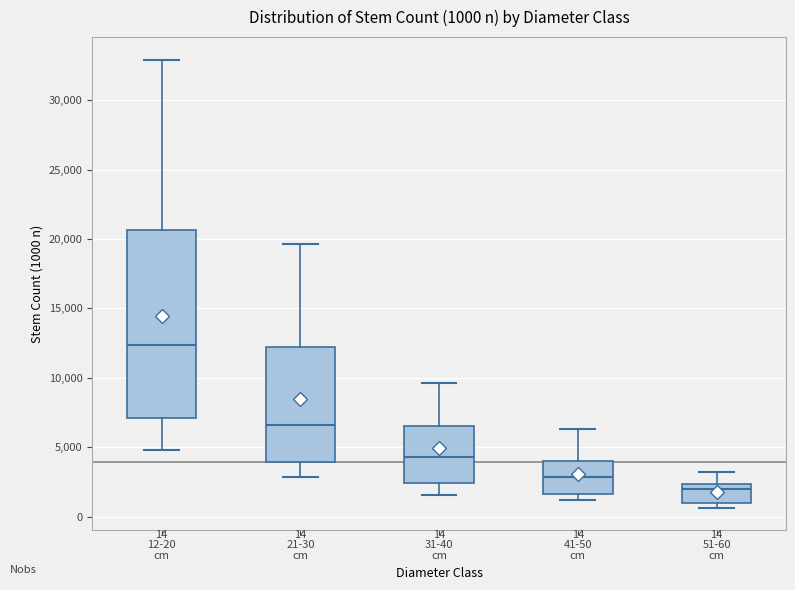

Which box's median line is the lowest?

51-60 cm